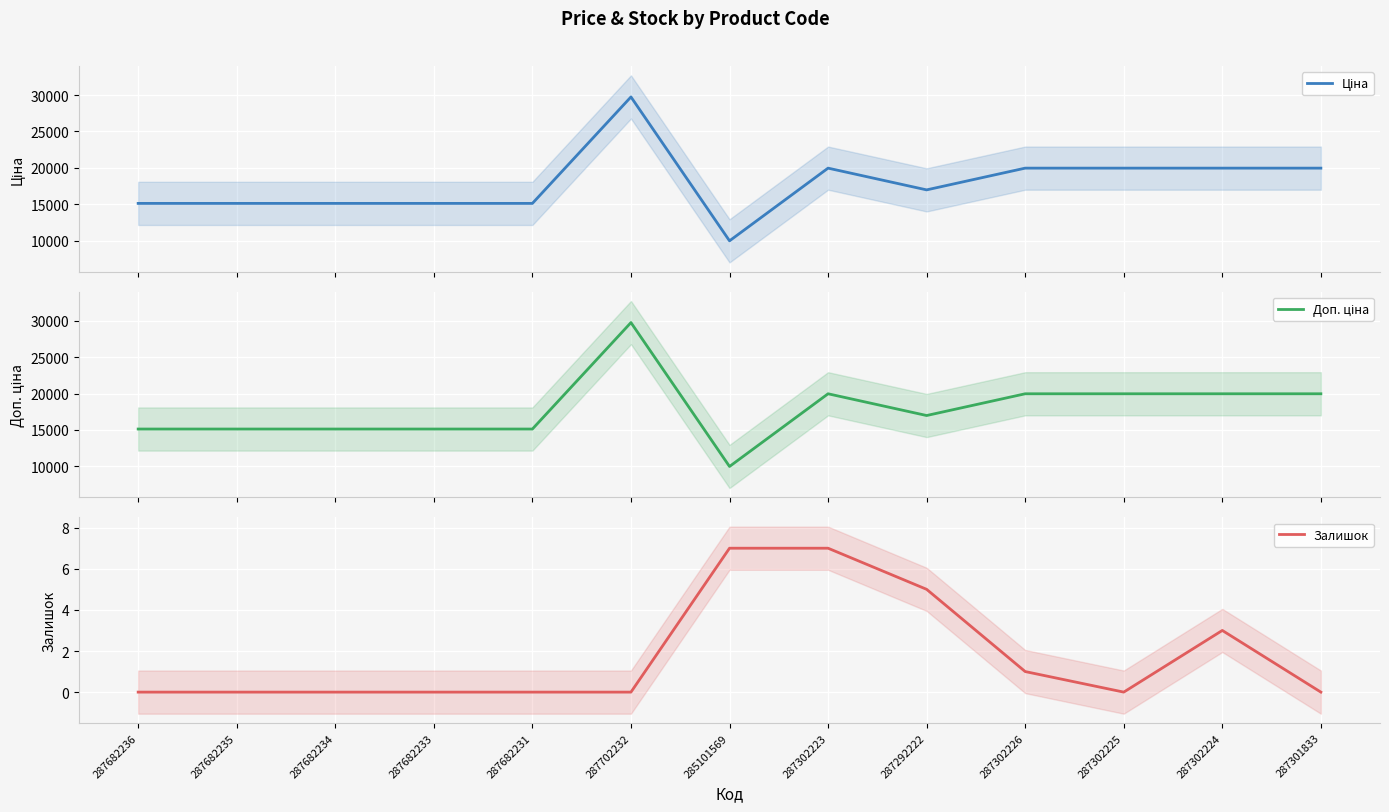

Is it true that Ціна equals 6173.7 at 285101569?

False